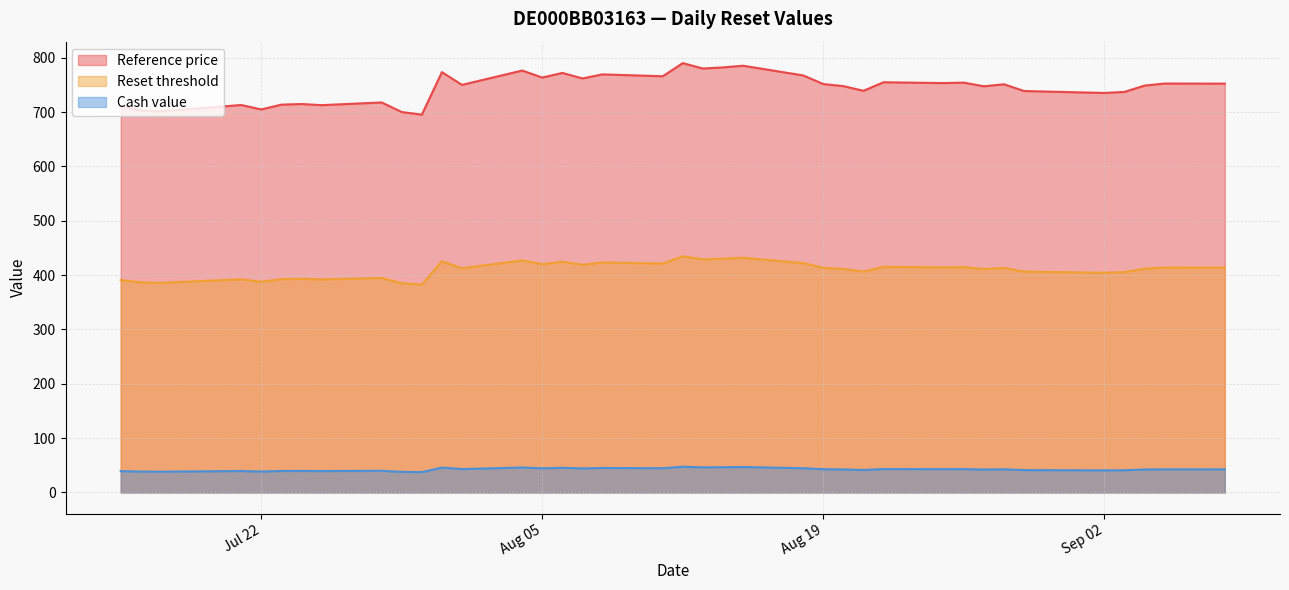

True or false: Reset threshold and Cash value intersect in this chart.

False